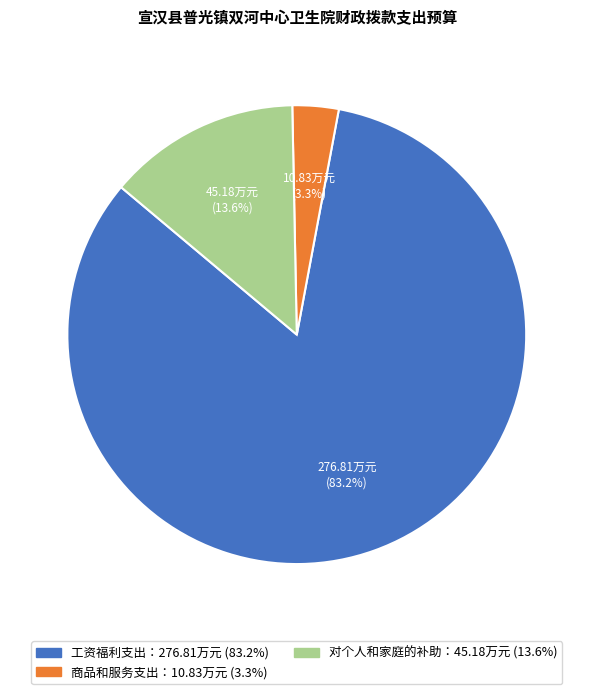

Is there any slice that represents more than half of the pie?

Yes